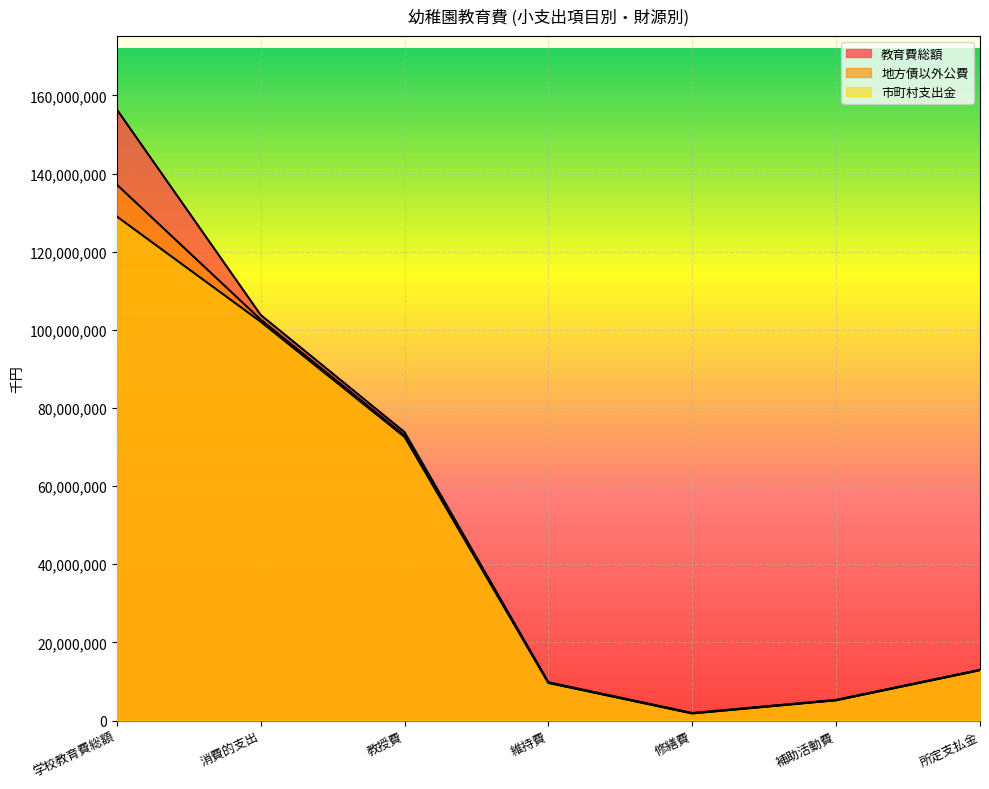

What is the difference between the 市町村支出金 values at 維持費 and 学校教育費総額?

119393716